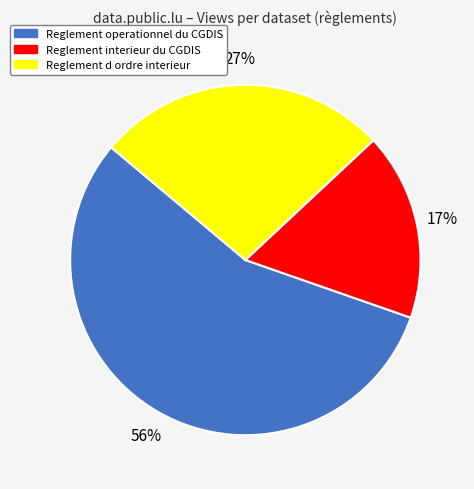

How many segments does this pie chart have?

3